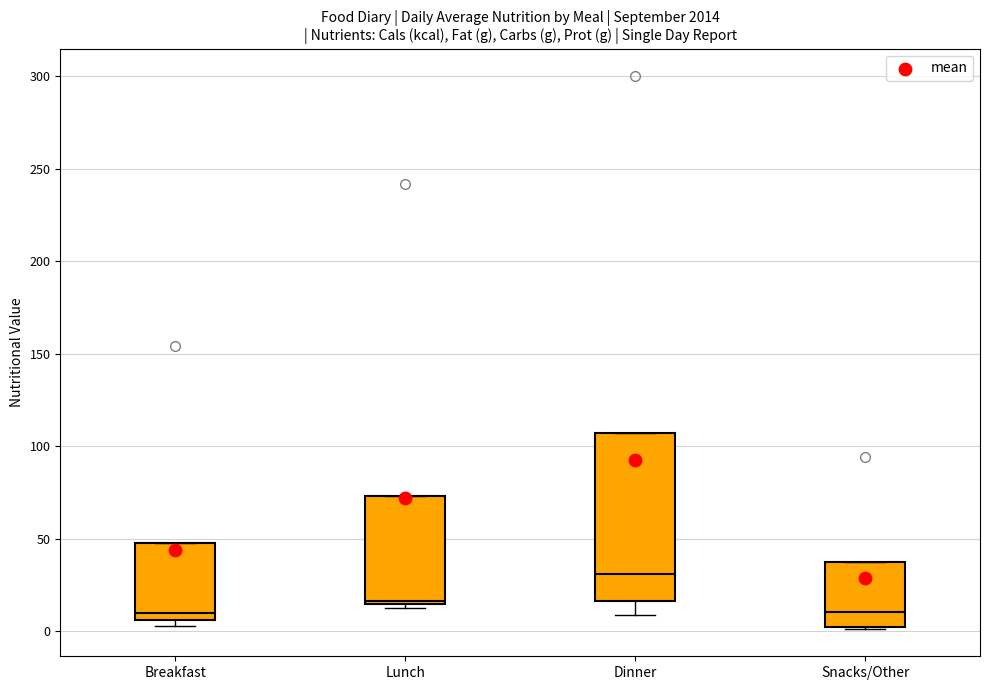

Where is the lower edge of the box for Dinner on the y-axis? The values are not printed on the chart, so give them approximately, as read against the axis.

15